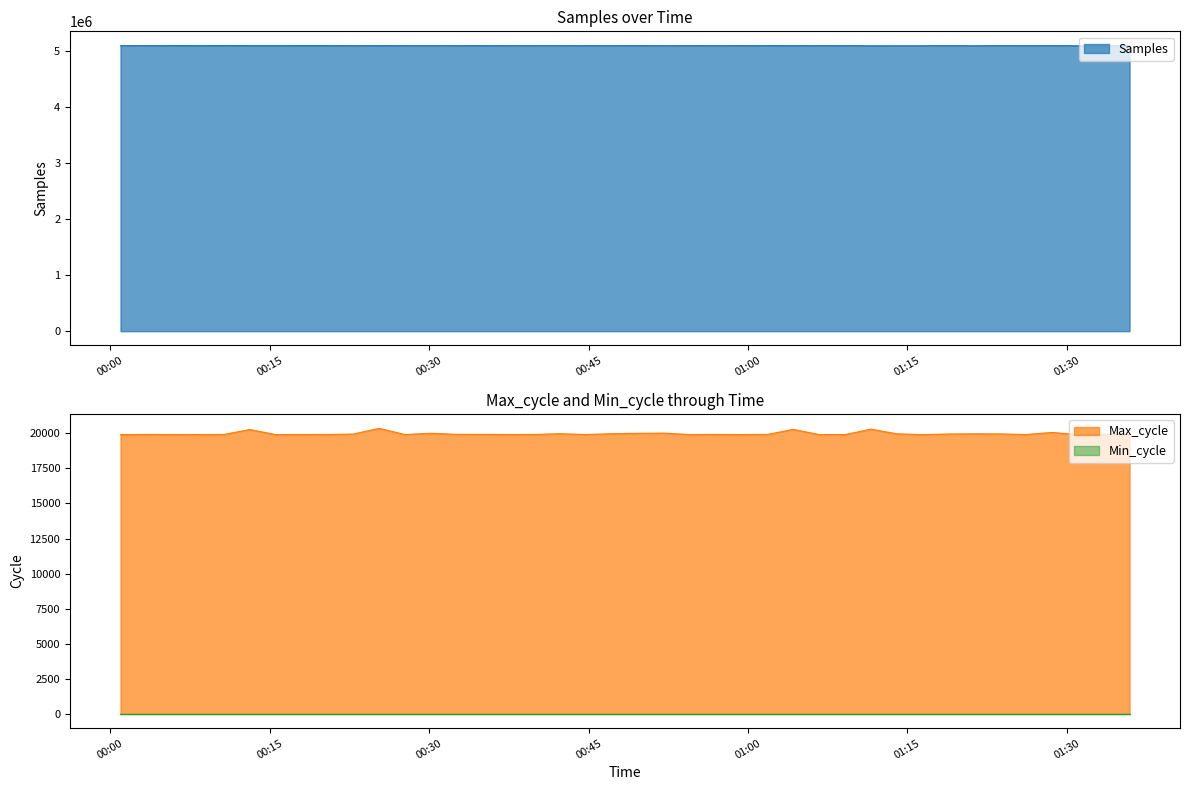

What is the lowest value of the Samples series?

5092768